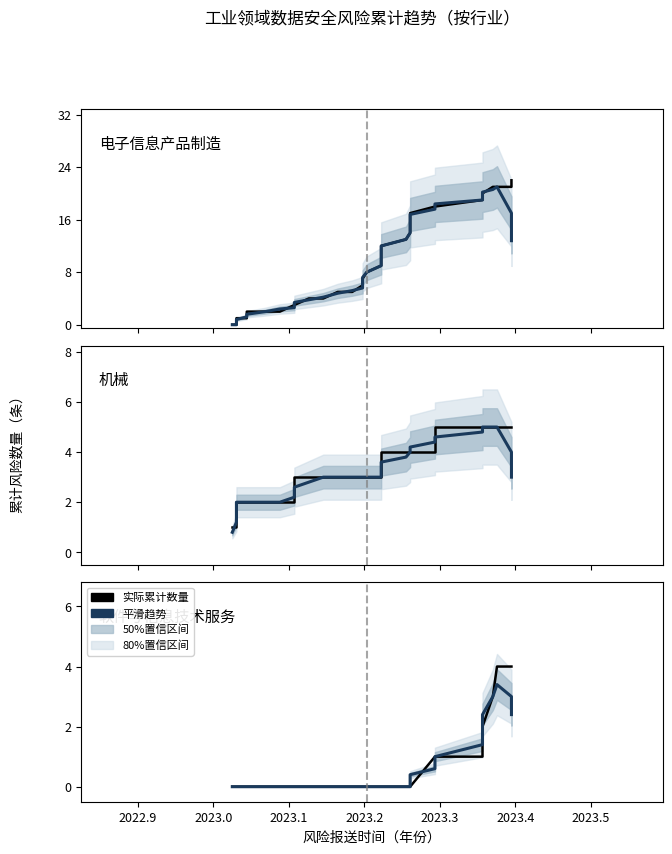

What is the difference between the maximum and second lowest values in the 电子信息产品制造（实际） series?

22.0